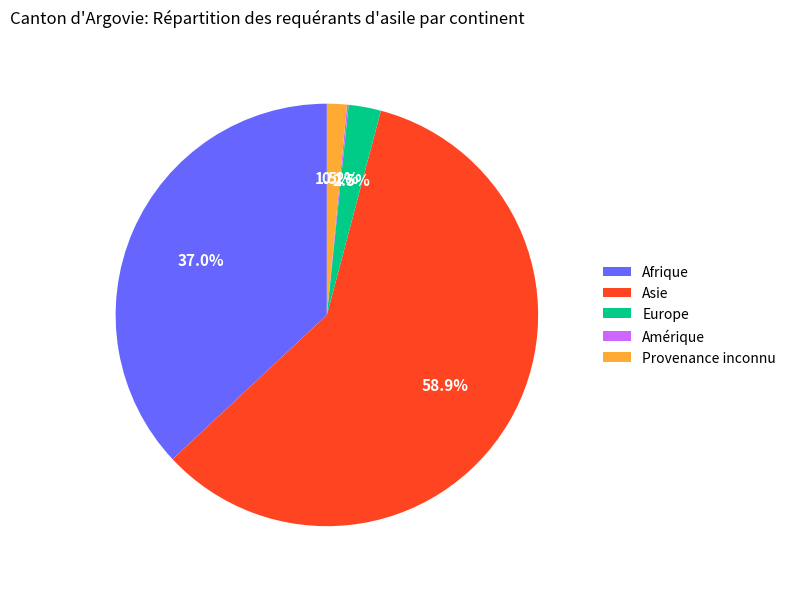

Which has a higher value, Asie or Afrique?

Asie